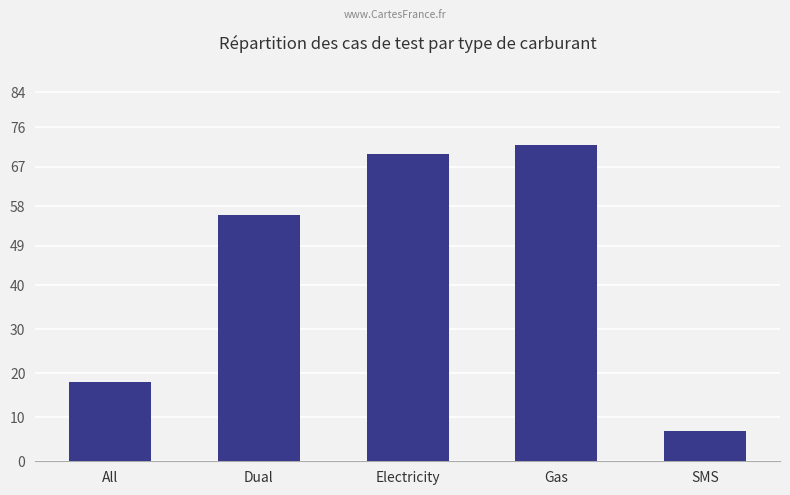

Between All and Gas, which is larger?

Gas